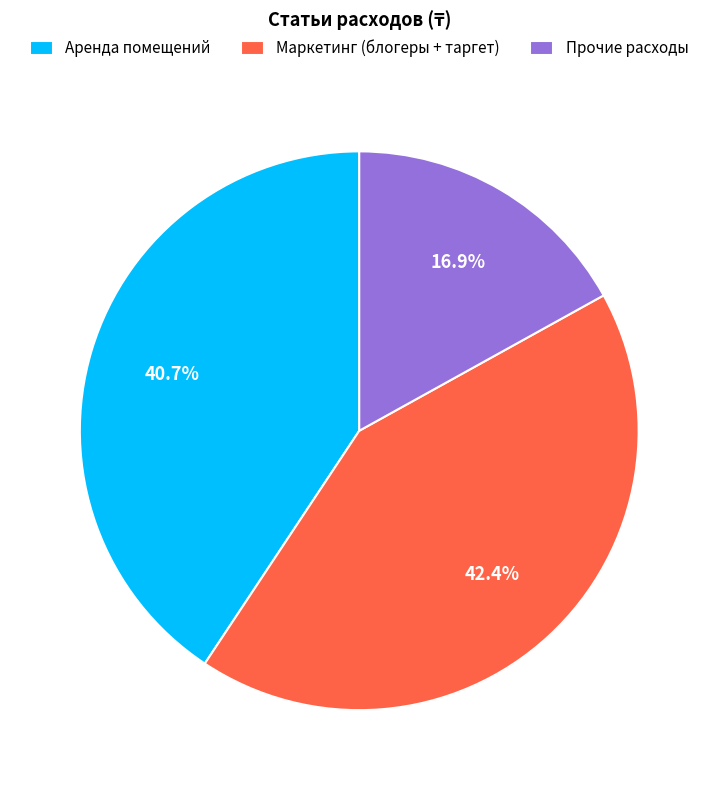

What is the largest slice in the pie chart?

Маркетинг (блогеры + таргет)